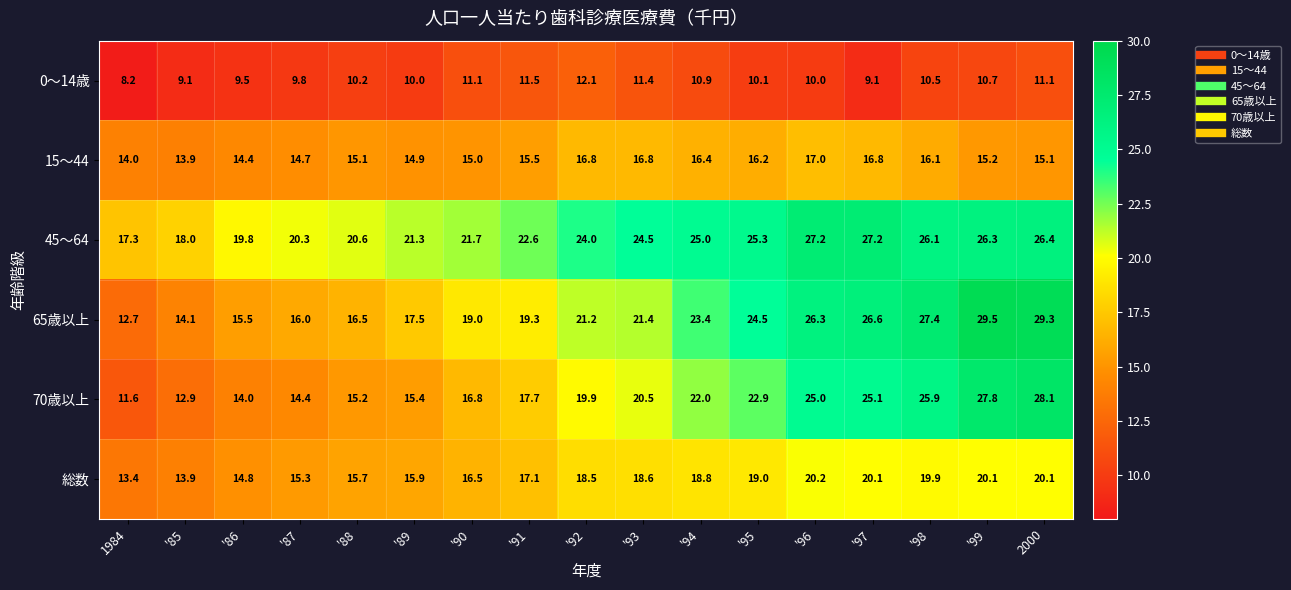

How many categories are shown in the chart?

17